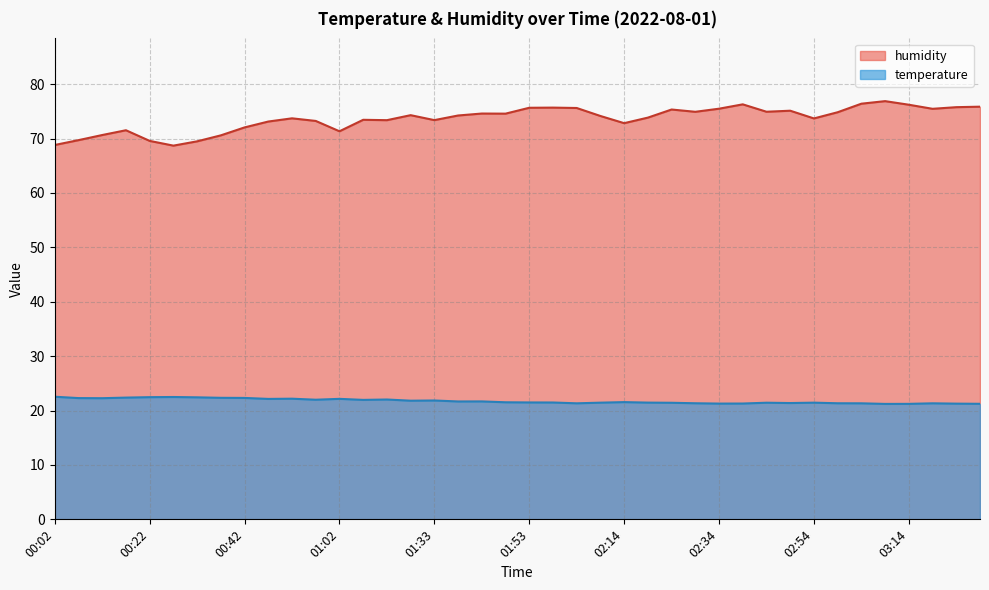

What is the sum of all humidity values?

2945.5